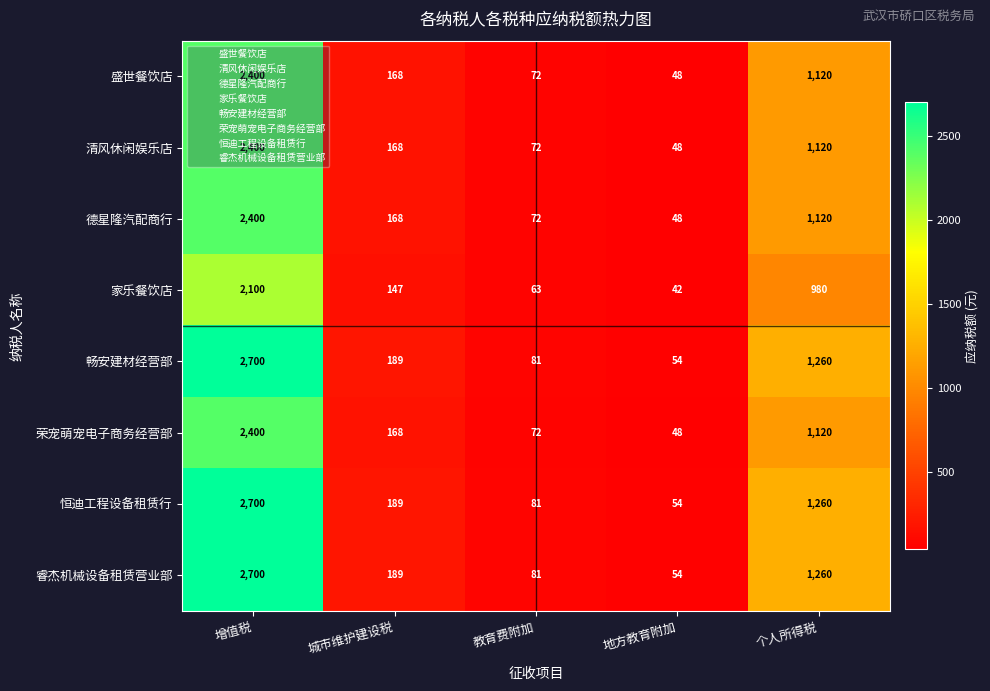

At which label does 盛世餐饮店 first exceed 168?

增值税